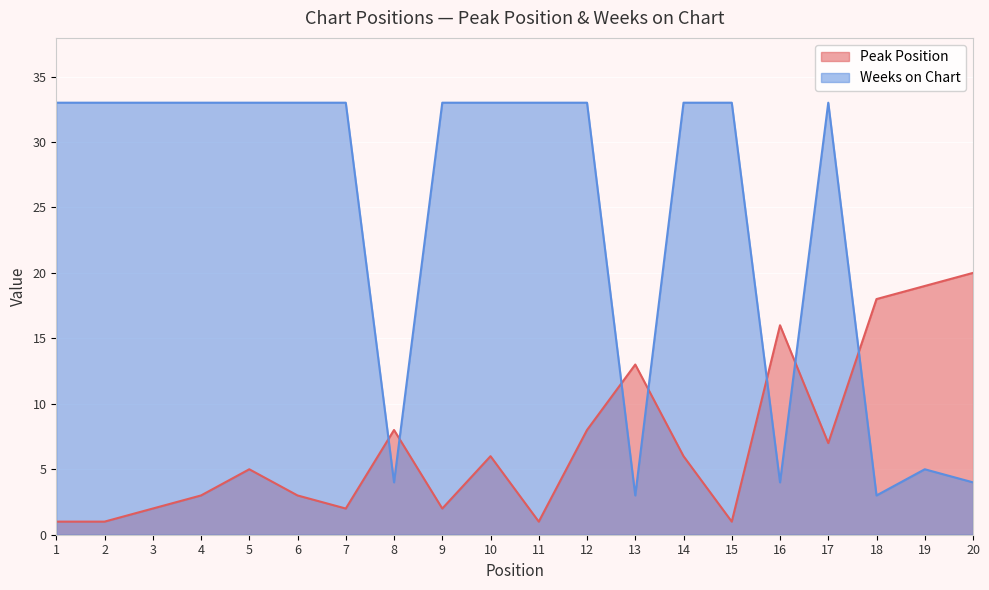

Reading left to right, what are all the values shown in this chart?

Peak Position: 1=1	2=1	3=2	4=3	5=5	6=3	7=2	8=8	9=2	10=6	11=1	12=8	13=13	14=6	15=1	16=16	17=7	18=18	19=19	20=20
Weeks on Chart: 1=33	2=33	3=33	4=33	5=33	6=33	7=33	8=4	9=33	10=33	11=33	12=33	13=3	14=33	15=33	16=4	17=33	18=3	19=5	20=4